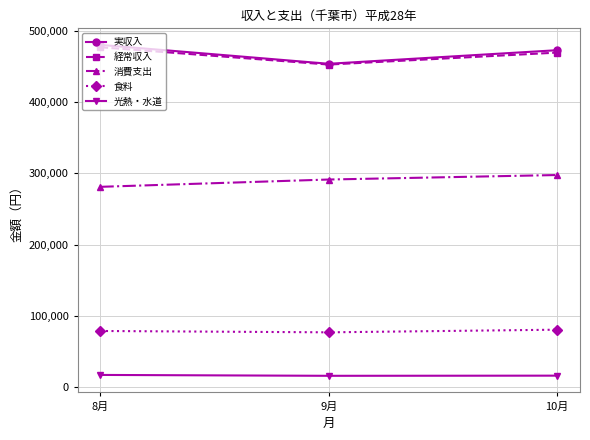

What is the difference between the highest and lowest values at 8月?

462982